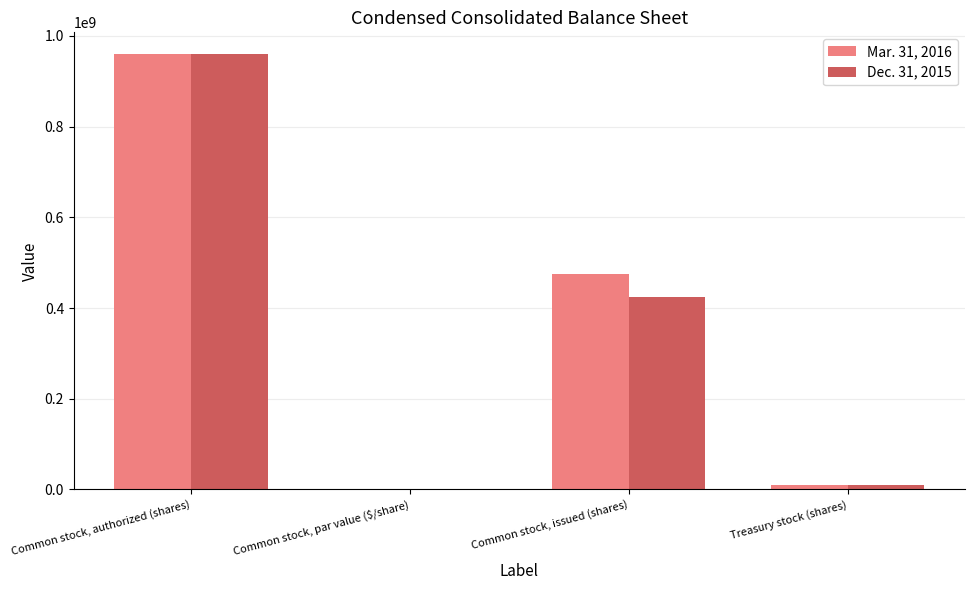

True or false: Mar. 31, 2016 has a value of 662455625.4 at Common stock, authorized (shares).

False